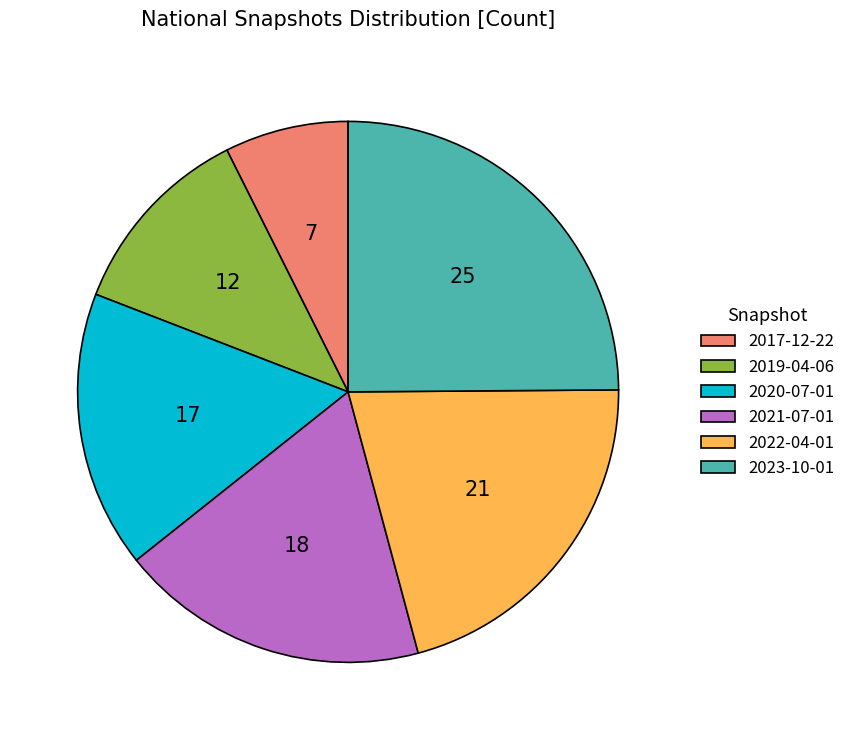

How many segments does this pie chart have?

6